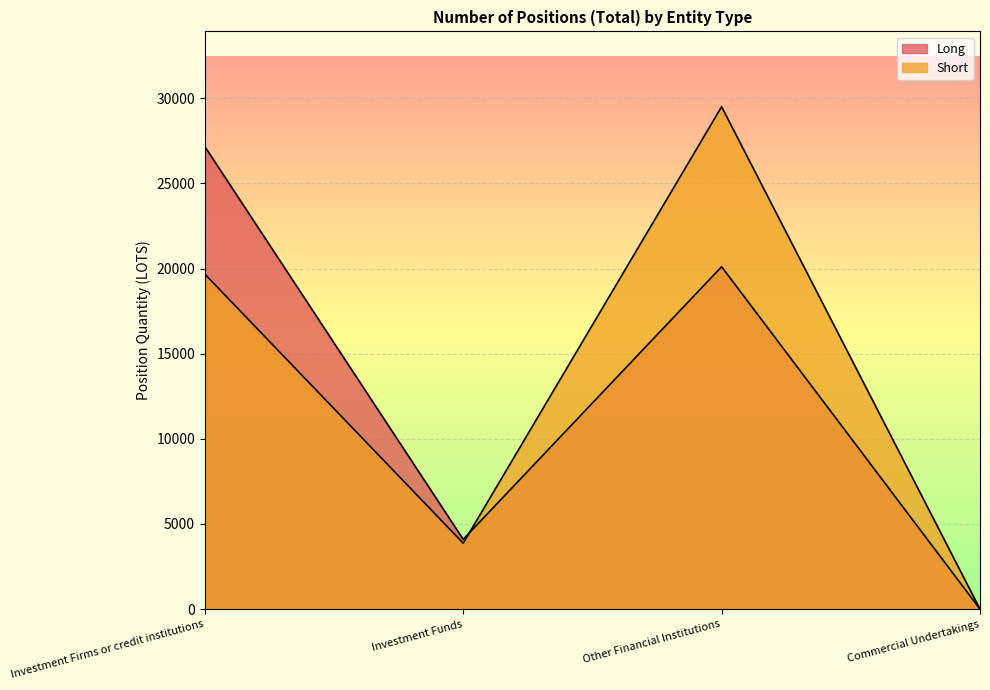

The value of Long at Investment Firms or credit institutions is 27161.4. True or false?

True